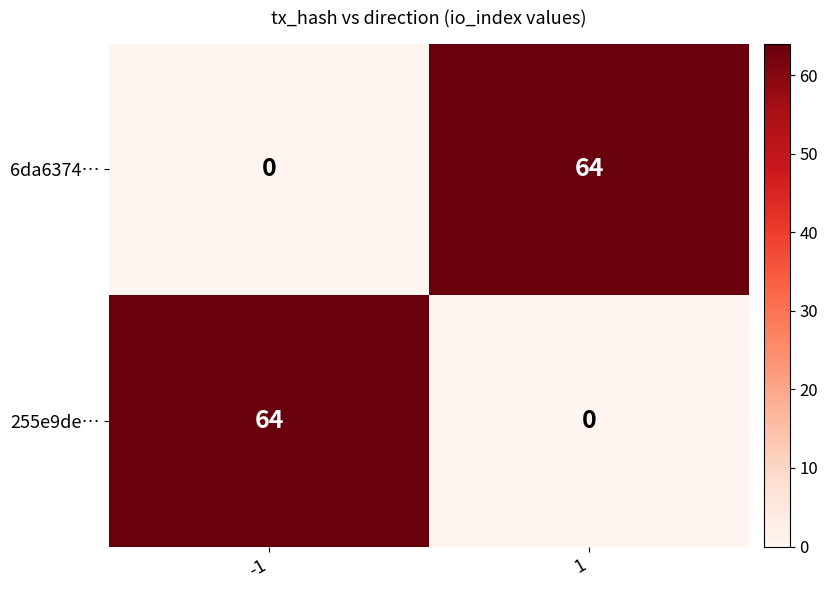

At how many categories does at least one series exceed 40?

2